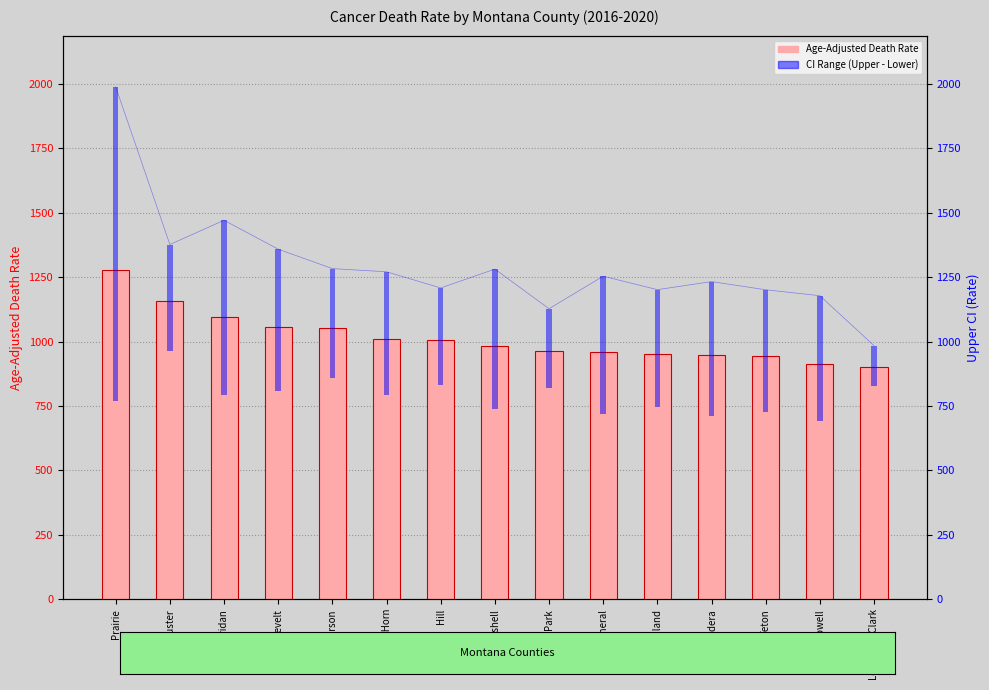

Reading left to right, transcribe all the data shown in this chart.

Age-Adjusted Death Rate: 1276.8	1155.7	1093.8	1057.1	1054.6	1011.9	1007.6	982.2	964.6	958.8	953.4	946.3	943.2	911.3	902.7
CI Range: 1219.8	414.9	676.6	550.6	426.1	477.2	375.7	543.1	308.3	535.6	456.7	521.1	472.6	486.7	158.2